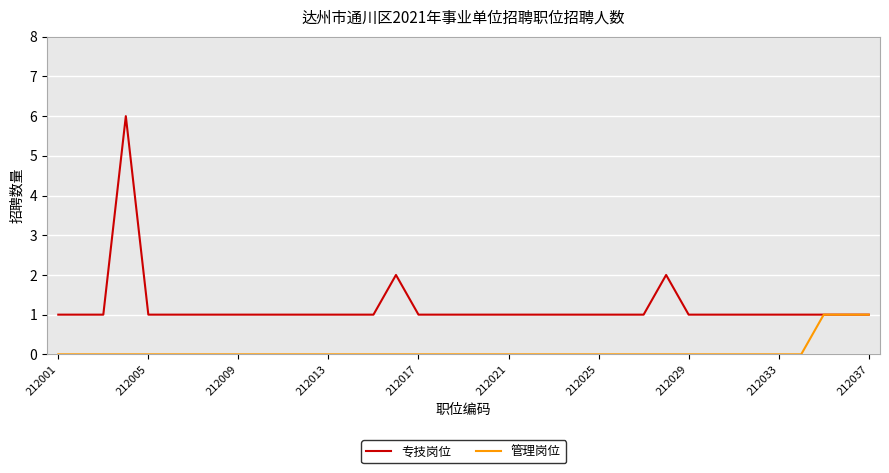

Which series has the largest total across all categories?

专技岗位